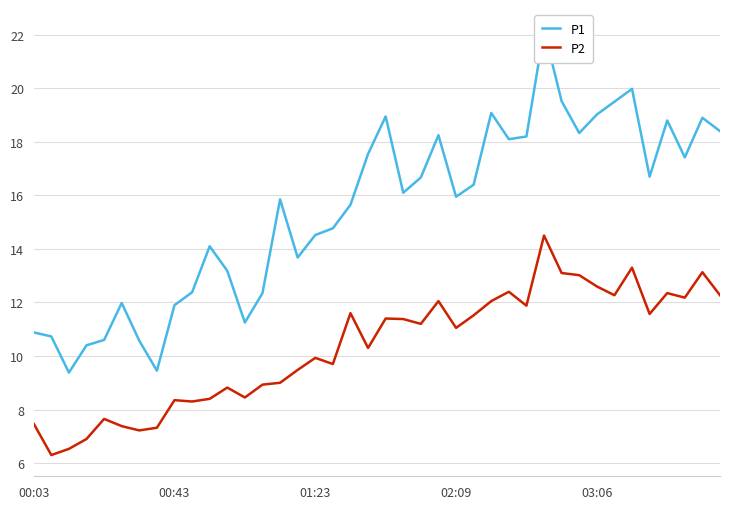

What is the sum of all P2 values?

413.2